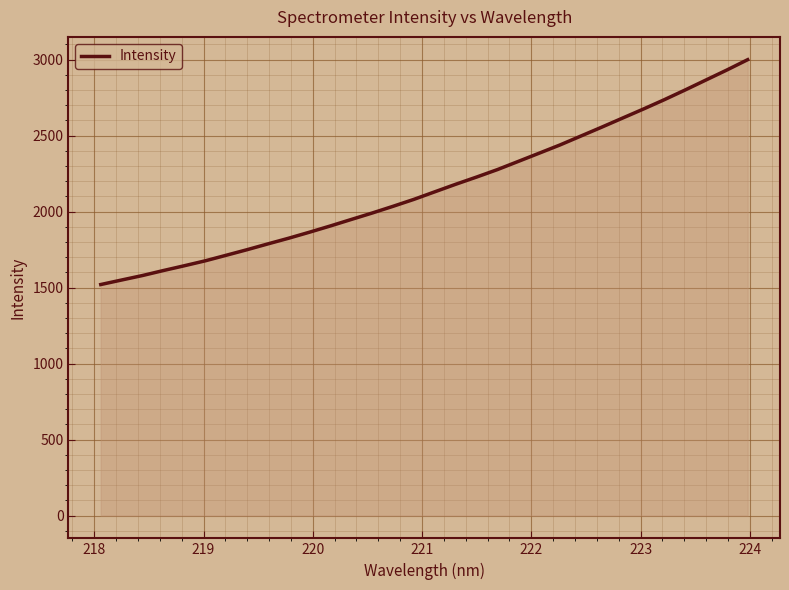

What is the greatest value displayed?

3000.1